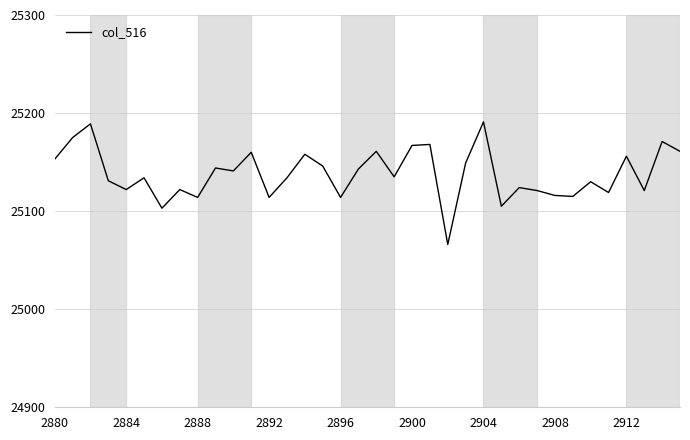

What is the greatest value displayed?

25191